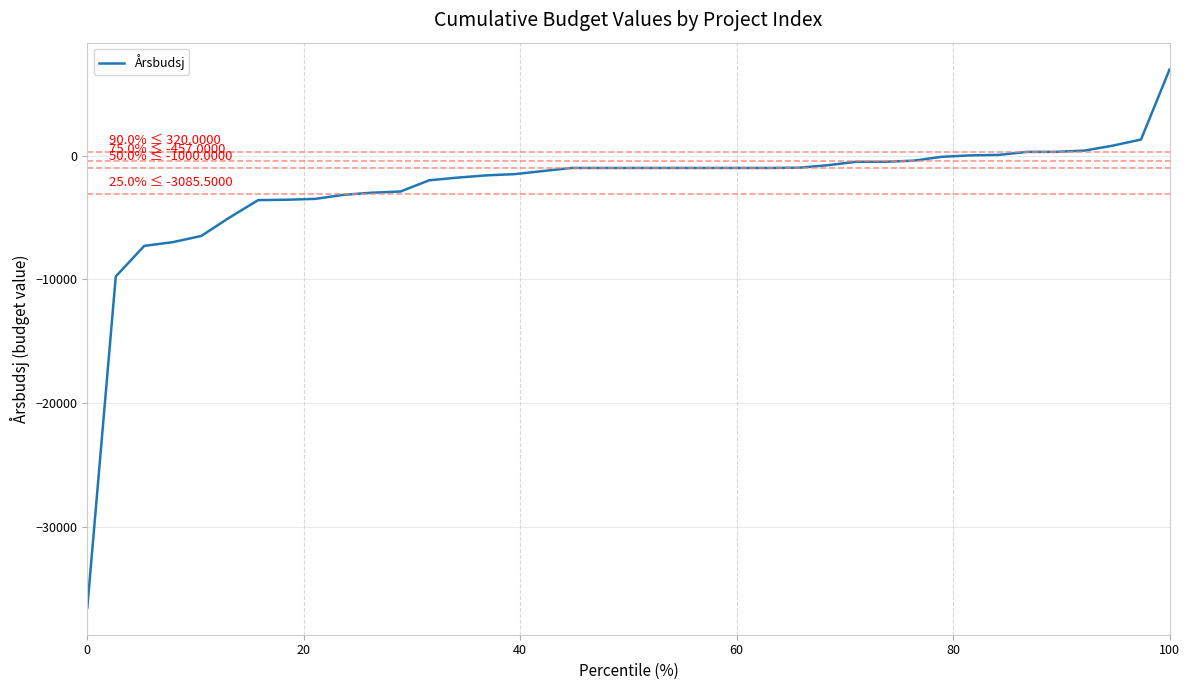

What is the maximum value shown in the chart?

6954